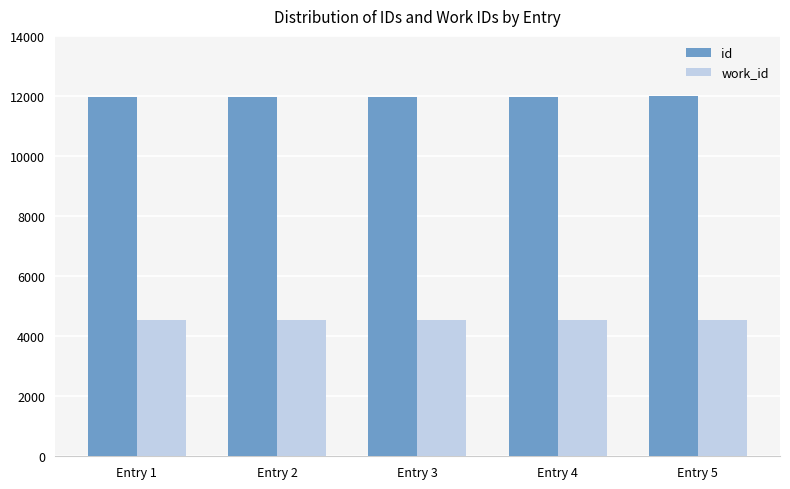

What is the maximum value for id?

11986